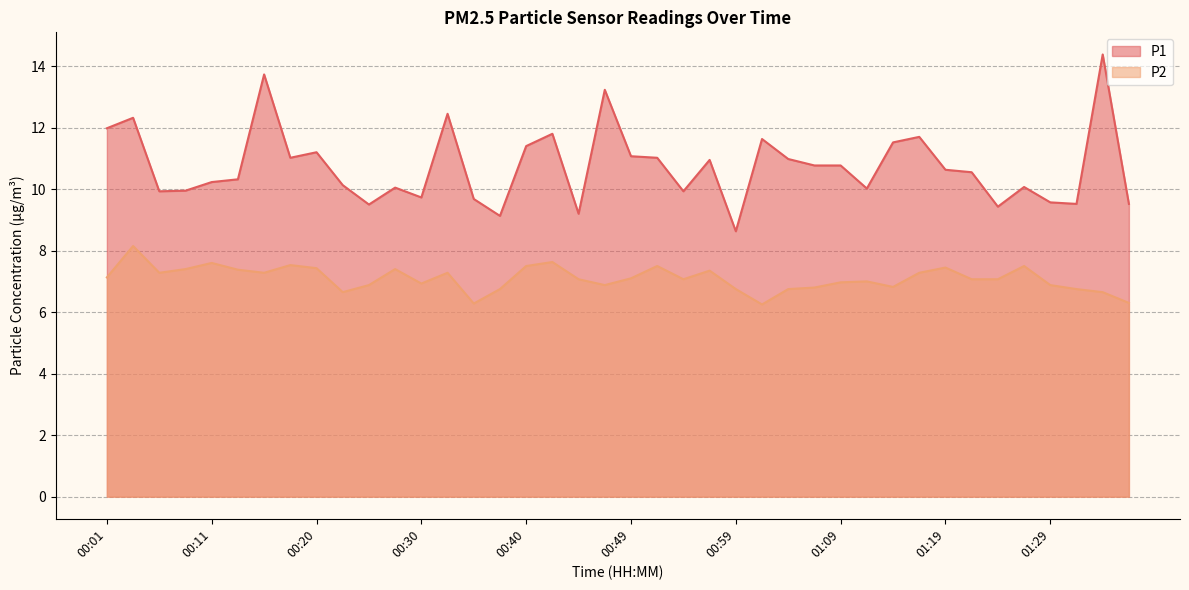

What is the highest value of the P1 series?

14.4